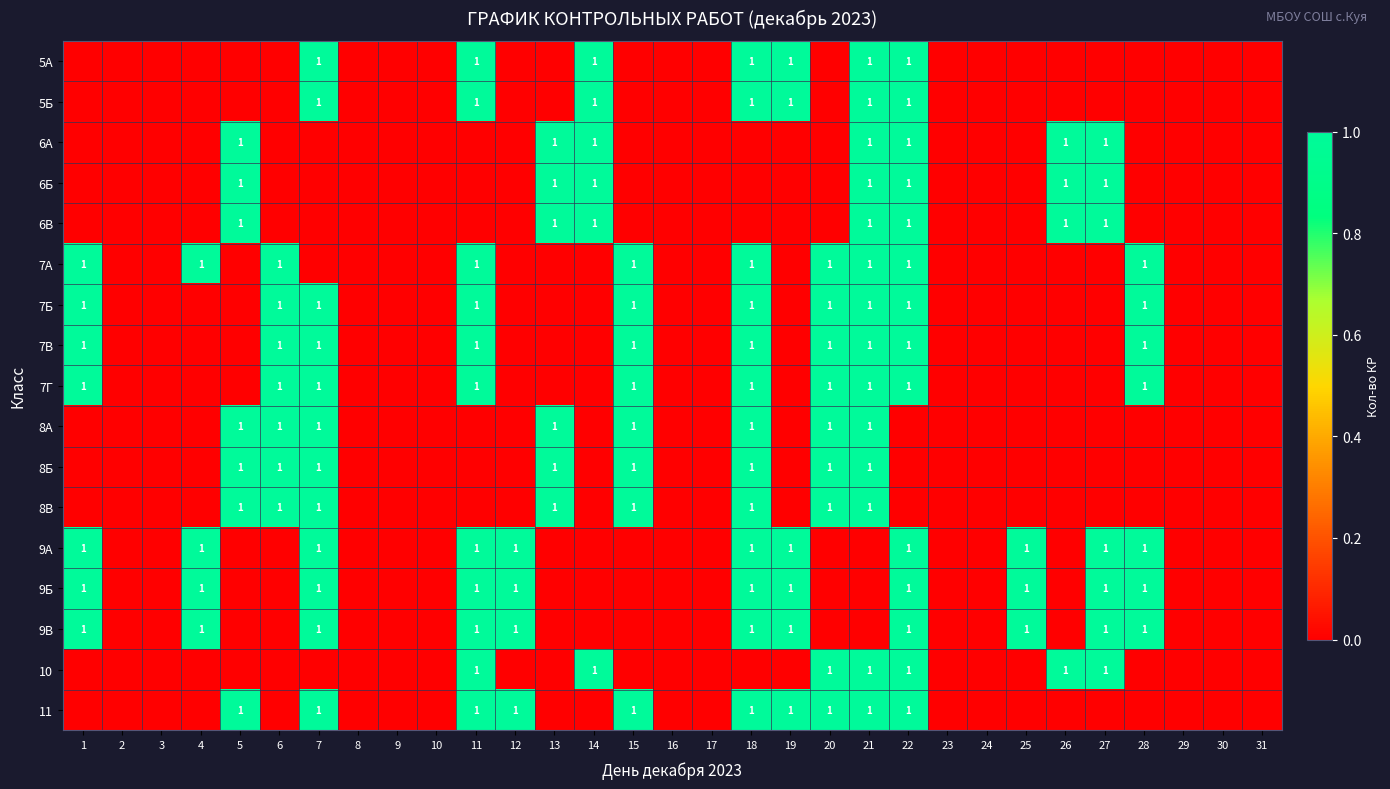

True or false: 9Б has a value of 1 at 11.

True